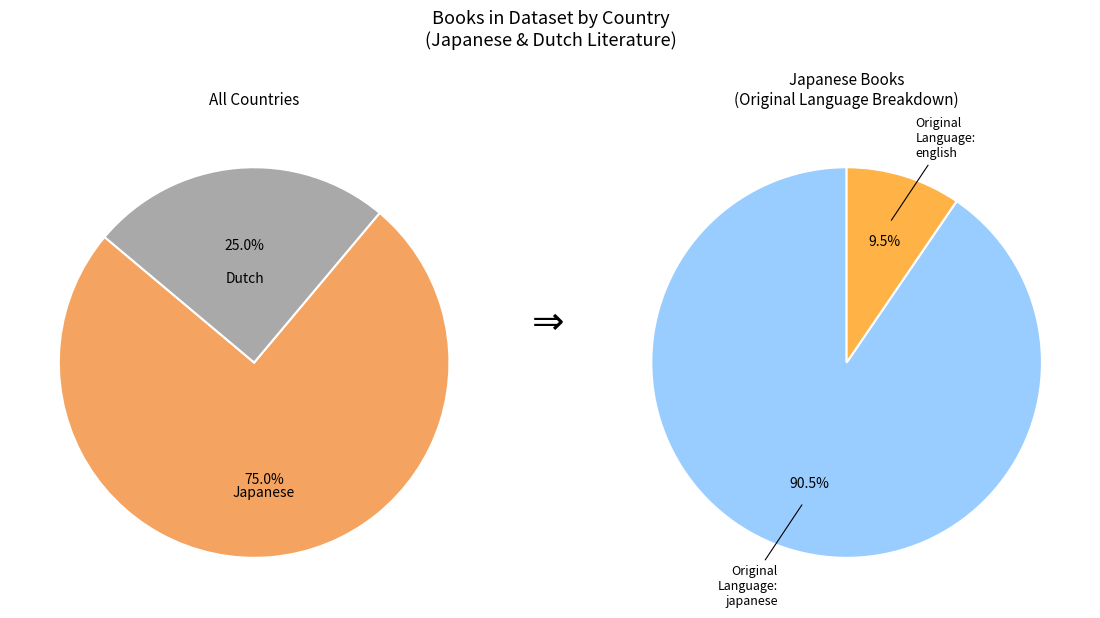

True or false: Japanese accounts for 80% of the total.

False